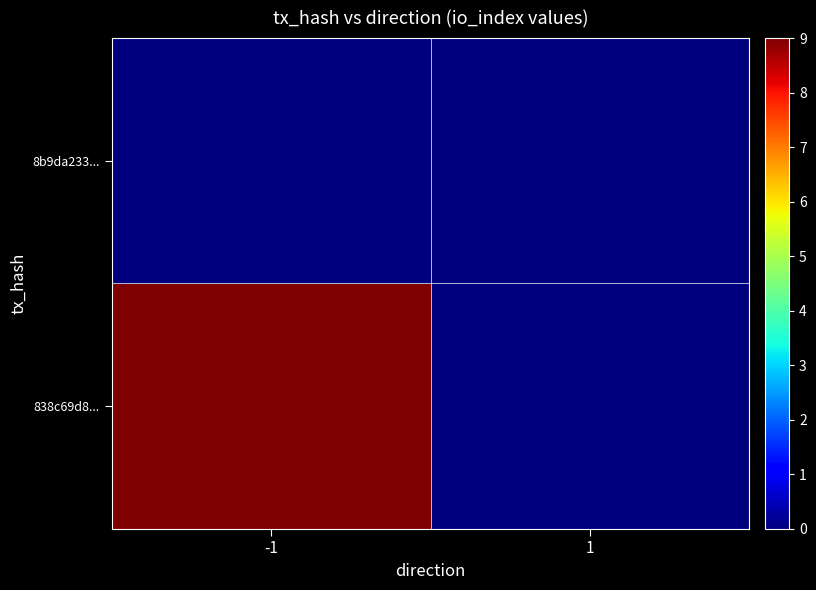

List the series in order of their peak value, lowest first.

8b9da233..., 838c69d8...